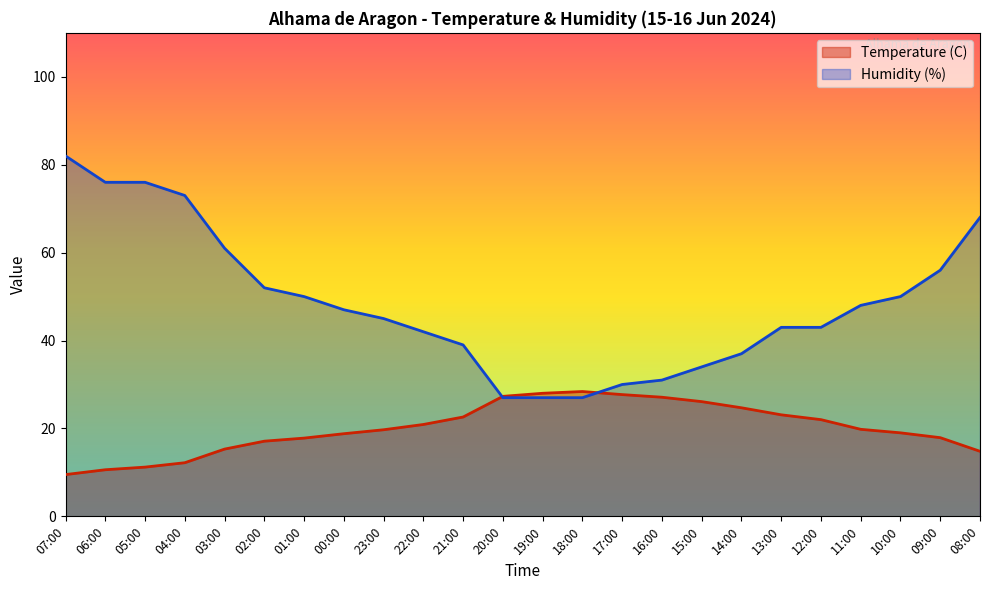

How many interior local peaks does the Temperature (C) series have?

1